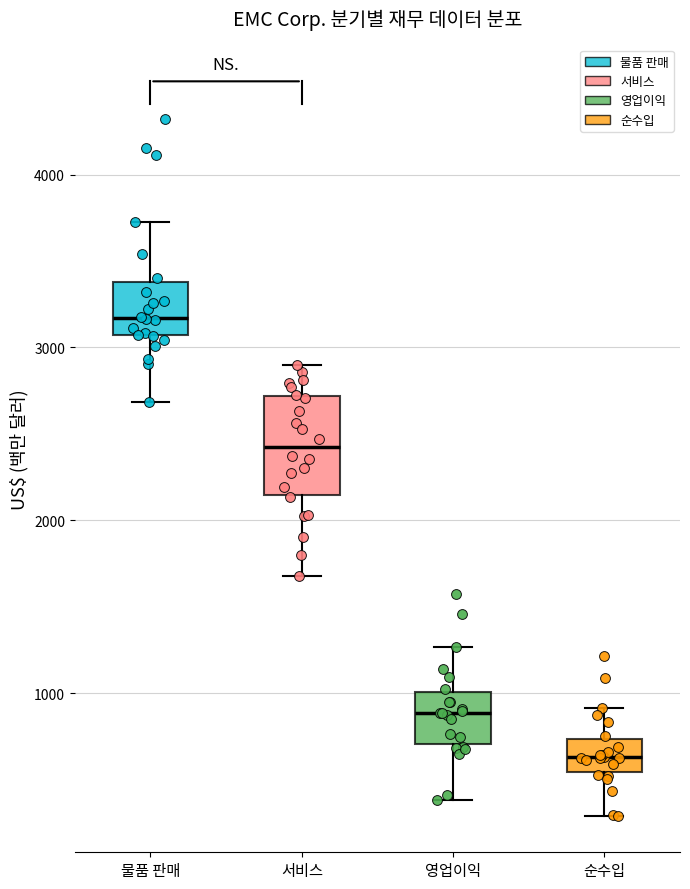

Where does the upper whisker of the box for 서비스 end on the y-axis? The values are not printed on the chart, so give them approximately, as read against the axis.

2900